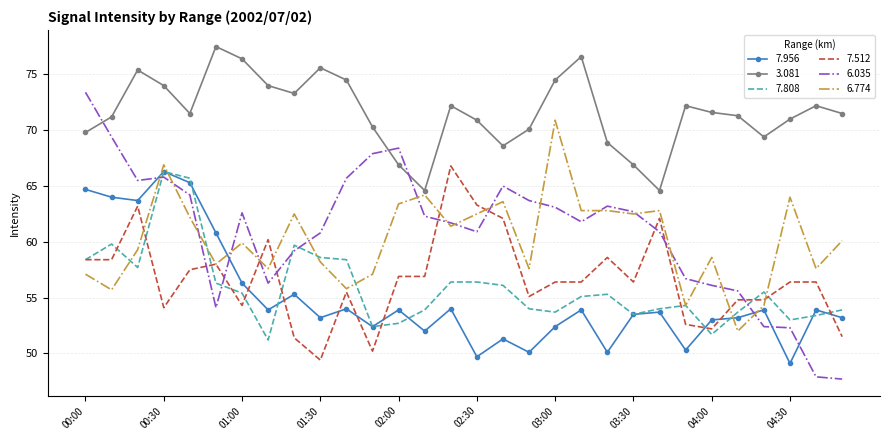

Which series has the largest total across all categories?

3.081